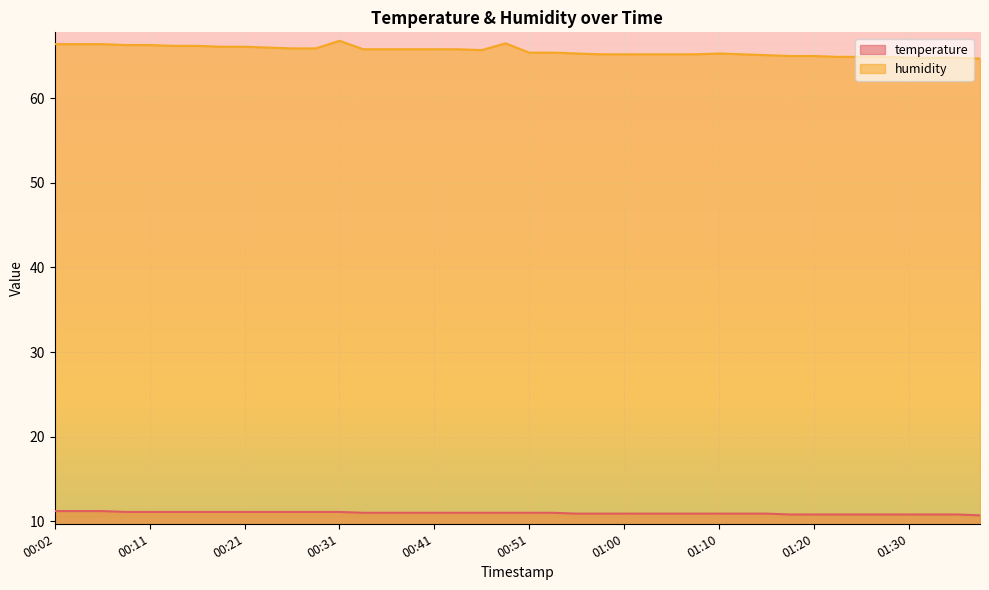

Rank the series by their average value, from highest to lowest.

humidity, temperature